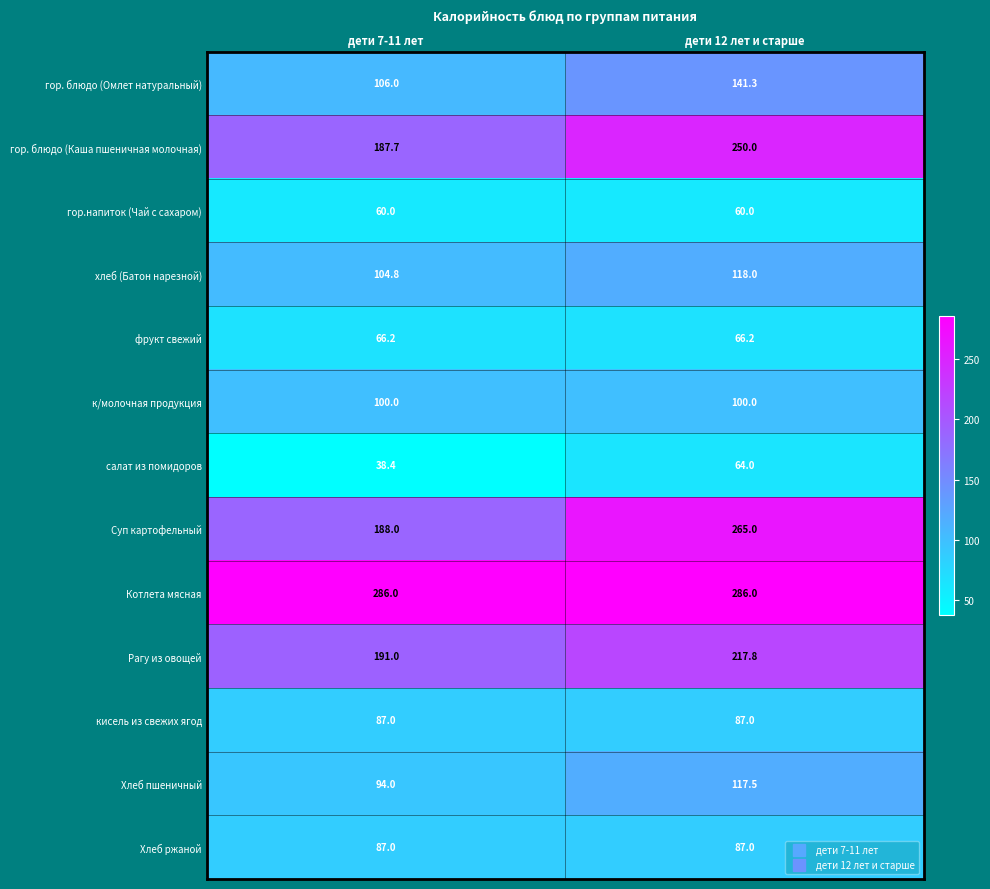

What is the difference between the highest and lowest values at дети 7-11 лет?

247.6